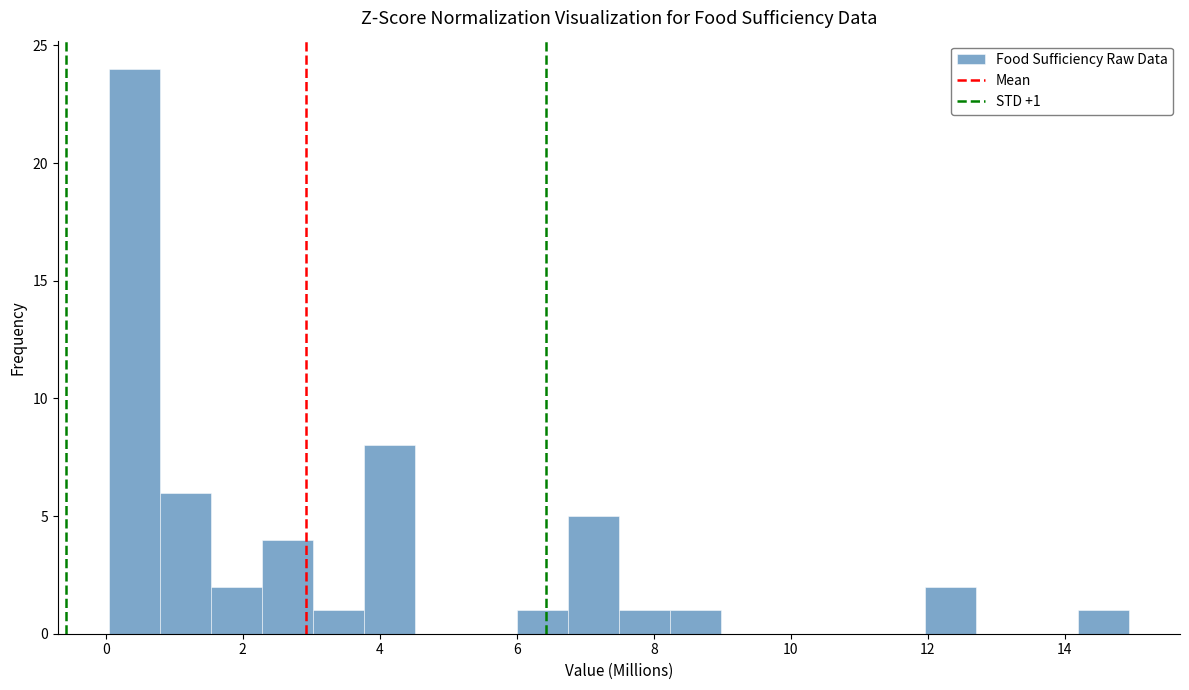

Read against the x-axis, roughly where is the centre of the tallest bar?

0.4